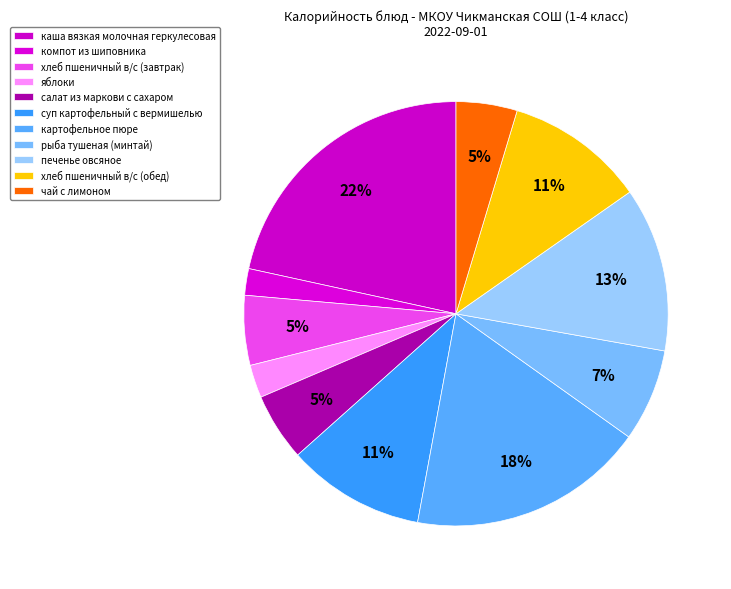

Which has a higher value, каша вязкая молочная геркулесовая or яблоки?

каша вязкая молочная геркулесовая